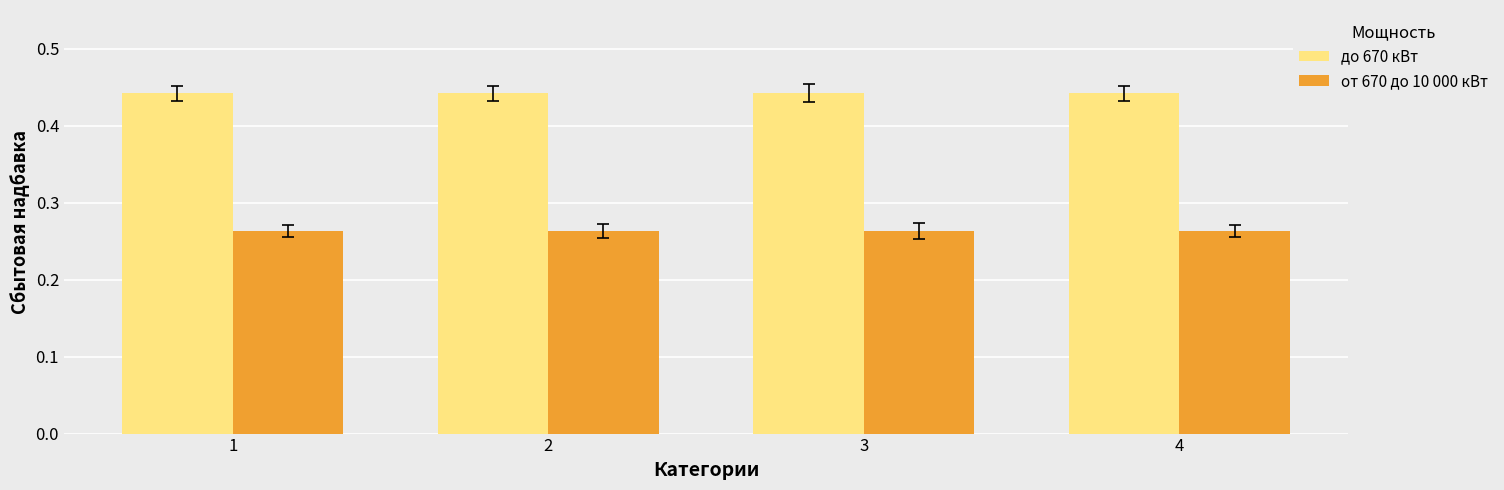

Is the value of до 670 кВт at 4 greater than the value of от 670 до 10 000 кВт at 4?

Yes